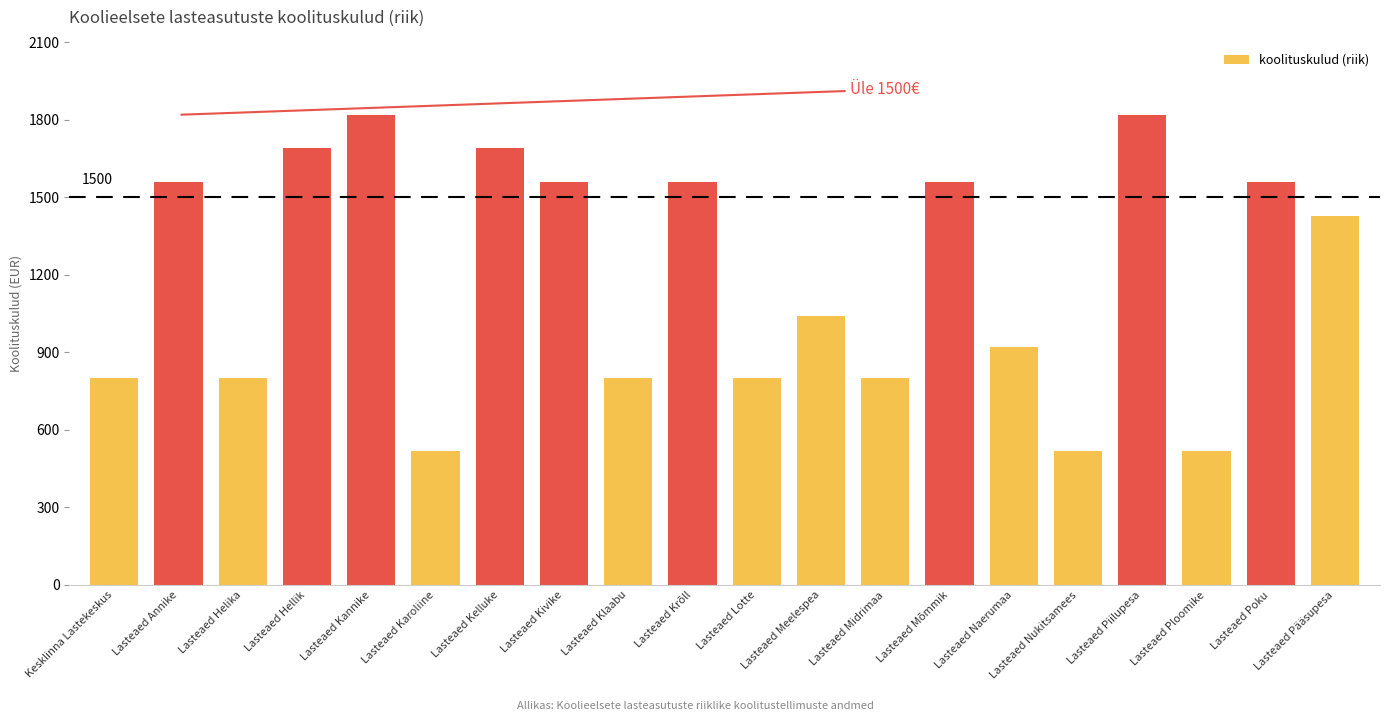

What is the sum of all values?

23770